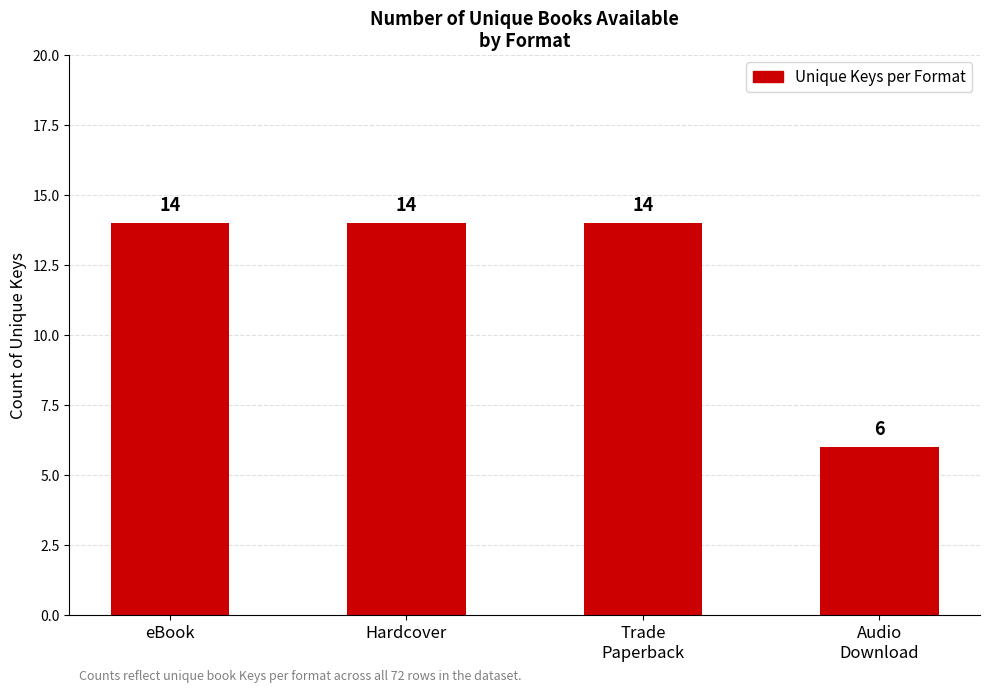

Which category has the lowest value across all series?

Audio
Download